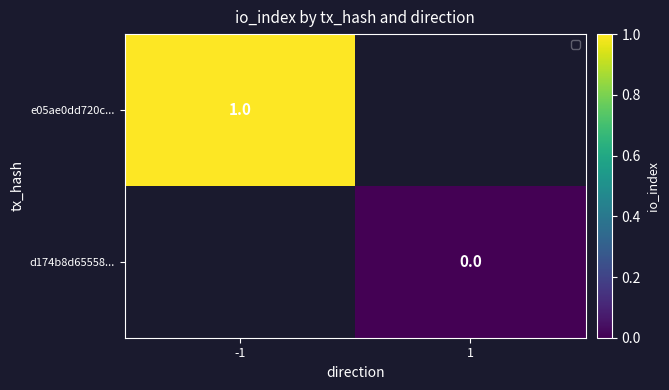

The e05ae0dd720c... series shows 1 at -1. True or false?

True